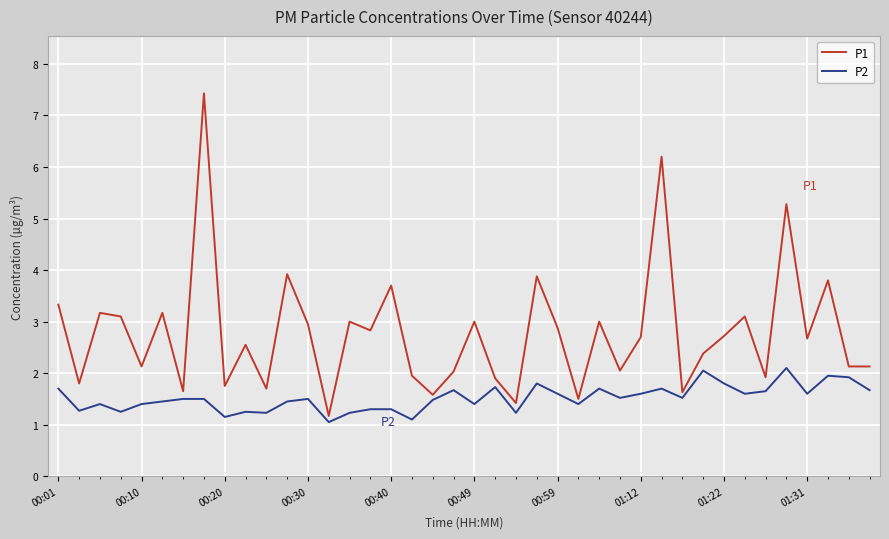

Which series has the largest total across all categories?

P1